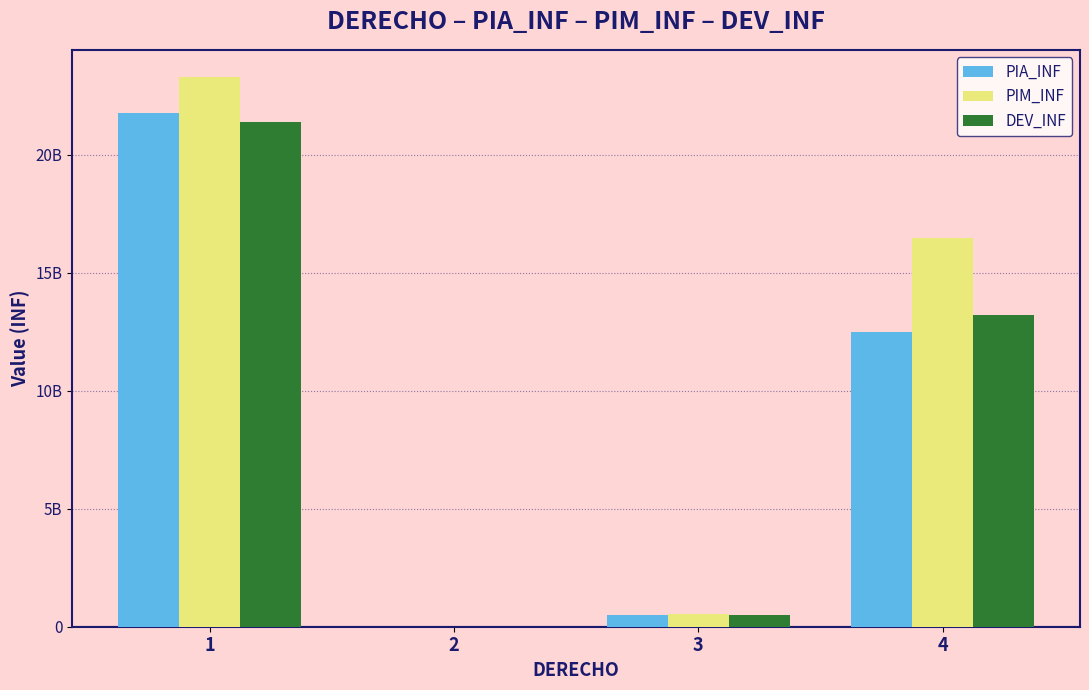

What are all the series names shown in the legend?

PIA_INF, PIM_INF, DEV_INF